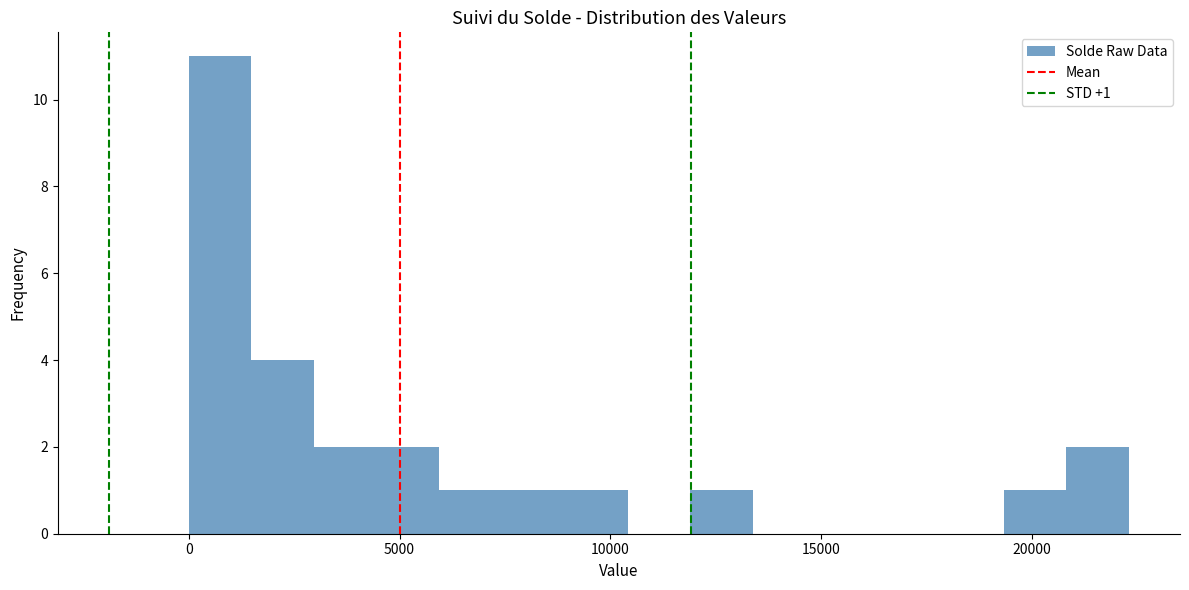

Read against the x-axis, roughly where is the centre of the tallest bar?

500